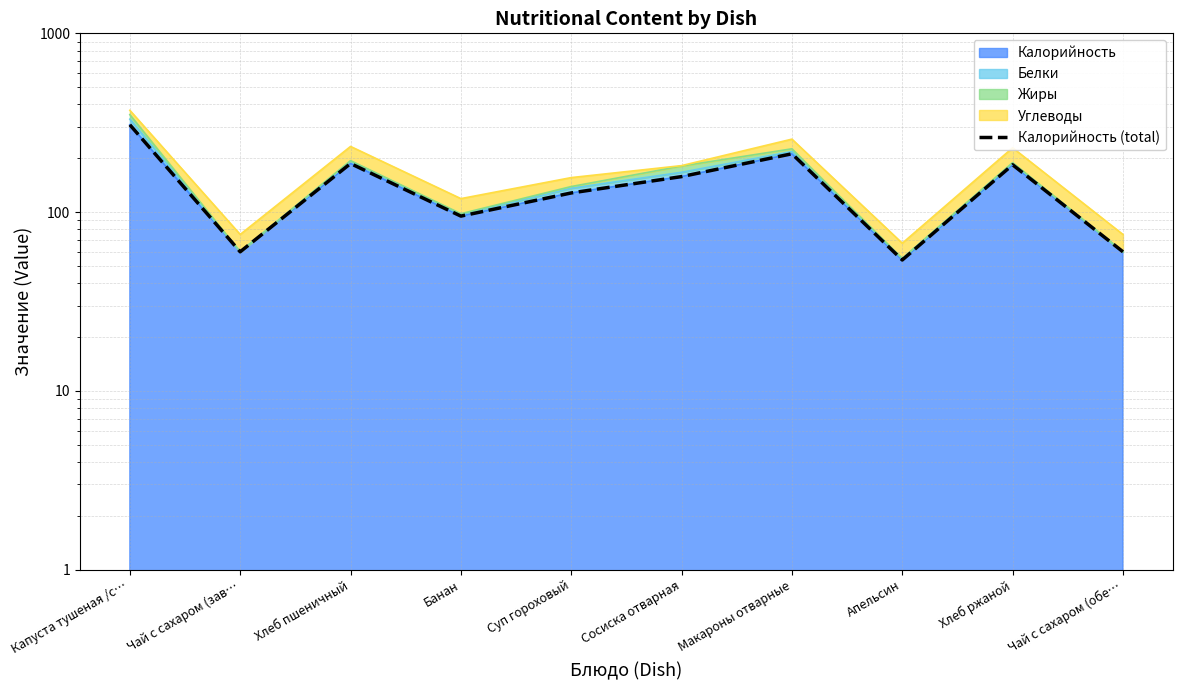

At which label is the value closest to 181?

Хлеб ржаной